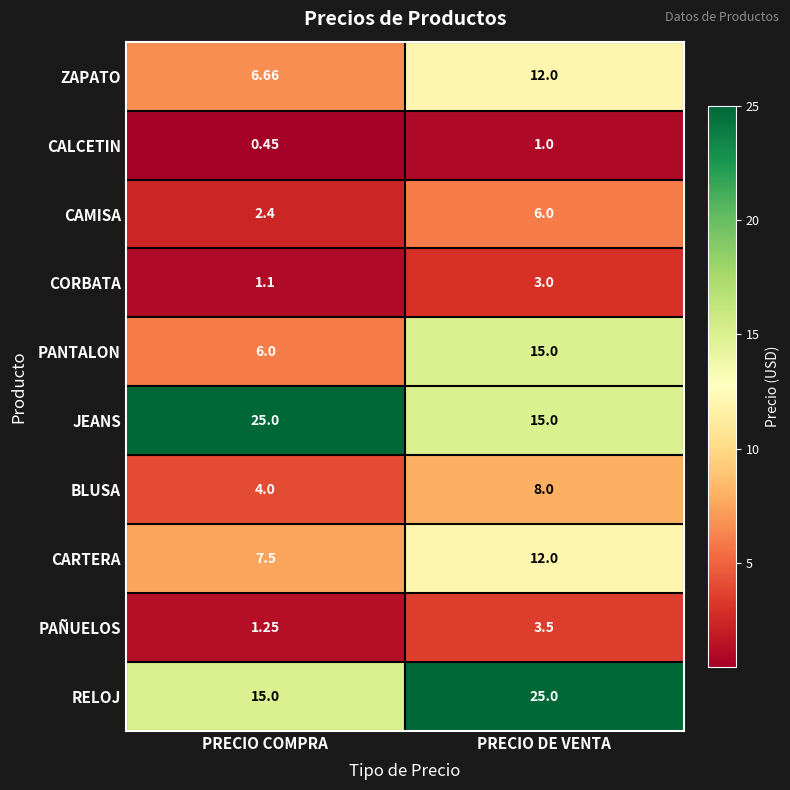

Rank the categories by CALCETIN value from lowest to highest.

PRECIO COMPRA, PRECIO DE VENTA